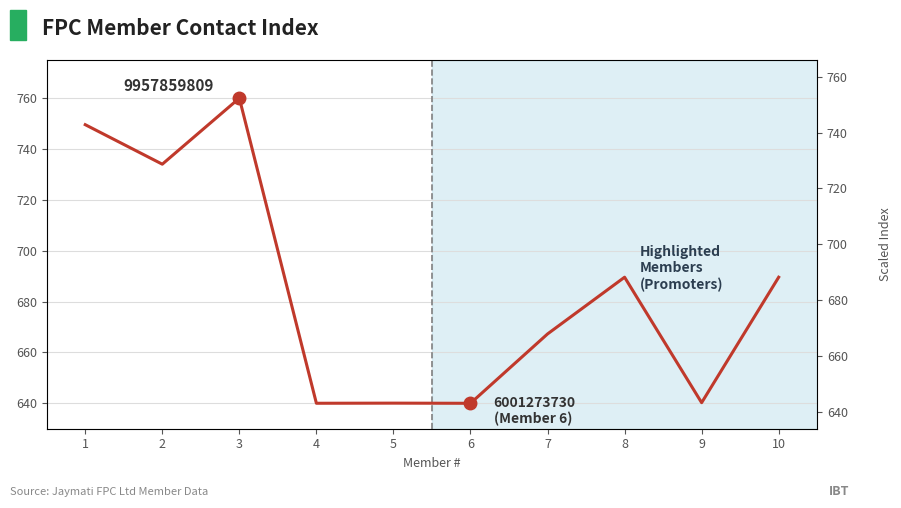

Reading right to left, what are all the values shown in this chart?

10=689.6	9=640.2	8=689.6	7=667.3	6=640.0	5=640.1	4=640.0	3=760.0	2=734.0	1=749.6